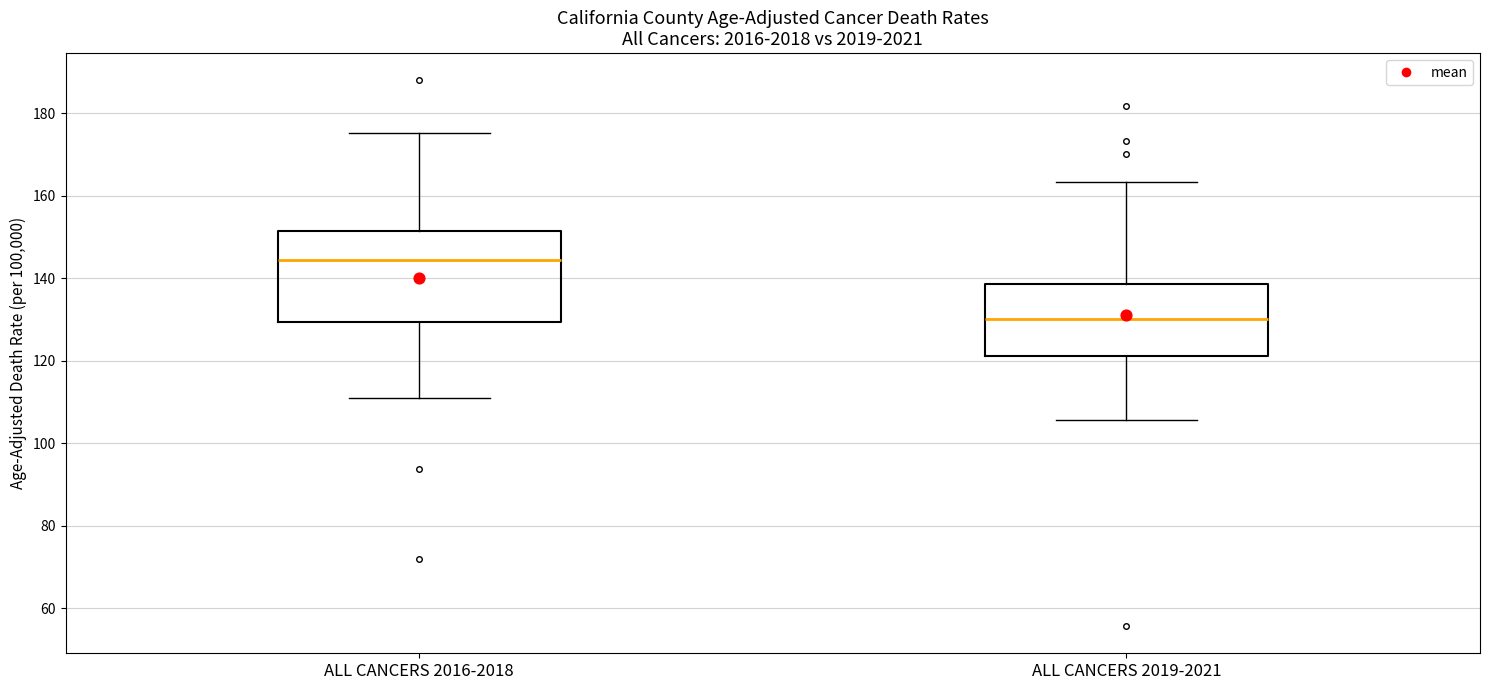

Reading left to right, read every box against the y-axis: the position of its median line, the range the box covers, and the ends of its whiskers. The values are not printed on the chart, so give them approximately, as read against the axis.

ALL CANCERS 2016-2018: median 144, box 130 to 152, whiskers 110 to 176
ALL CANCERS 2019-2021: median 130, box 122 to 138, whiskers 106 to 164